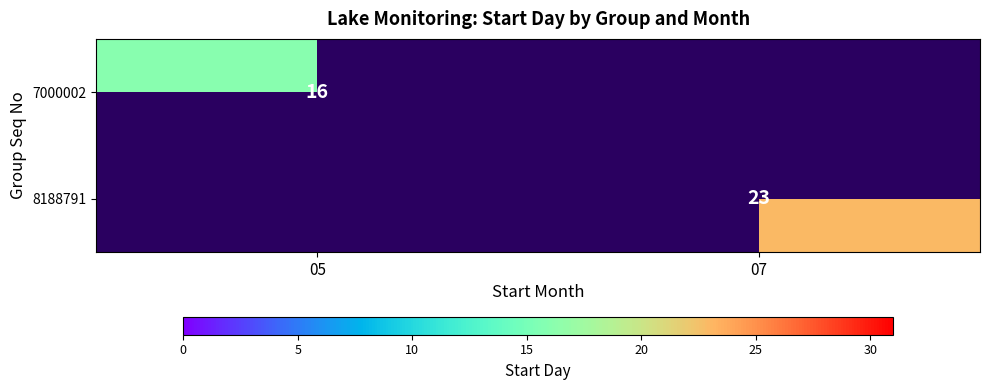

Between 07 and 05, which is larger?

05